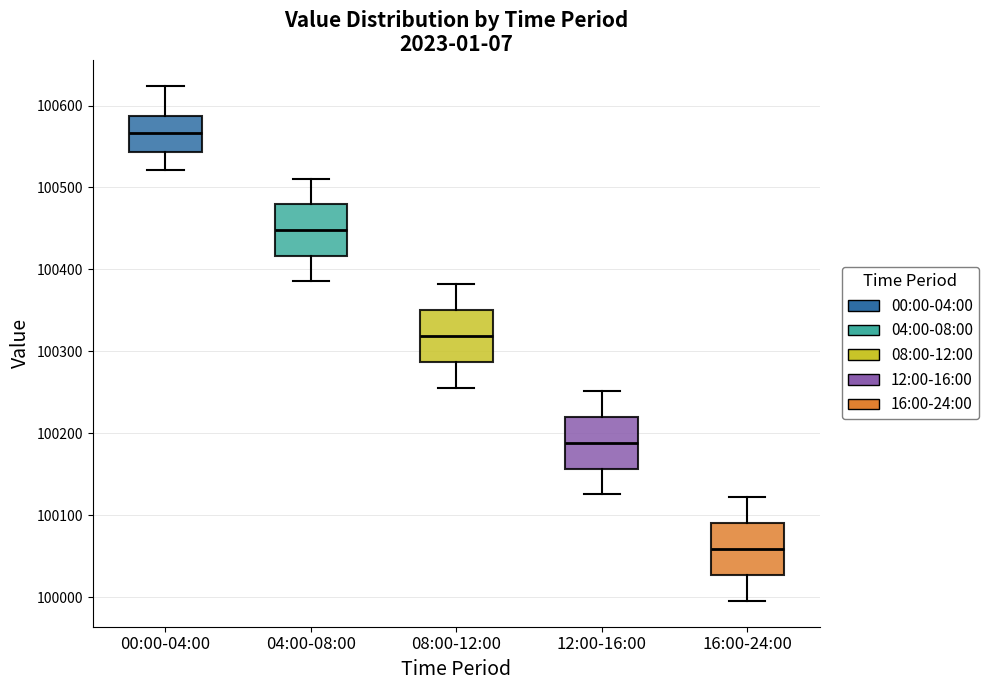

Reading left to right, read every box against the y-axis: the position of its median line, the range the box covers, and the ends of its whiskers. The values are not printed on the chart, so give them approximately, as read against the axis.

00:00-04:00: median 100570, box 100540 to 100590, whiskers 100520 to 100620
04:00-08:00: median 100450, box 100420 to 100480, whiskers 100390 to 100510
08:00-12:00: median 100320, box 100290 to 100350, whiskers 100260 to 100380
12:00-16:00: median 100190, box 100160 to 100220, whiskers 100130 to 100250
16:00-24:00: median 100060, box 100030 to 100090, whiskers 100000 to 100120